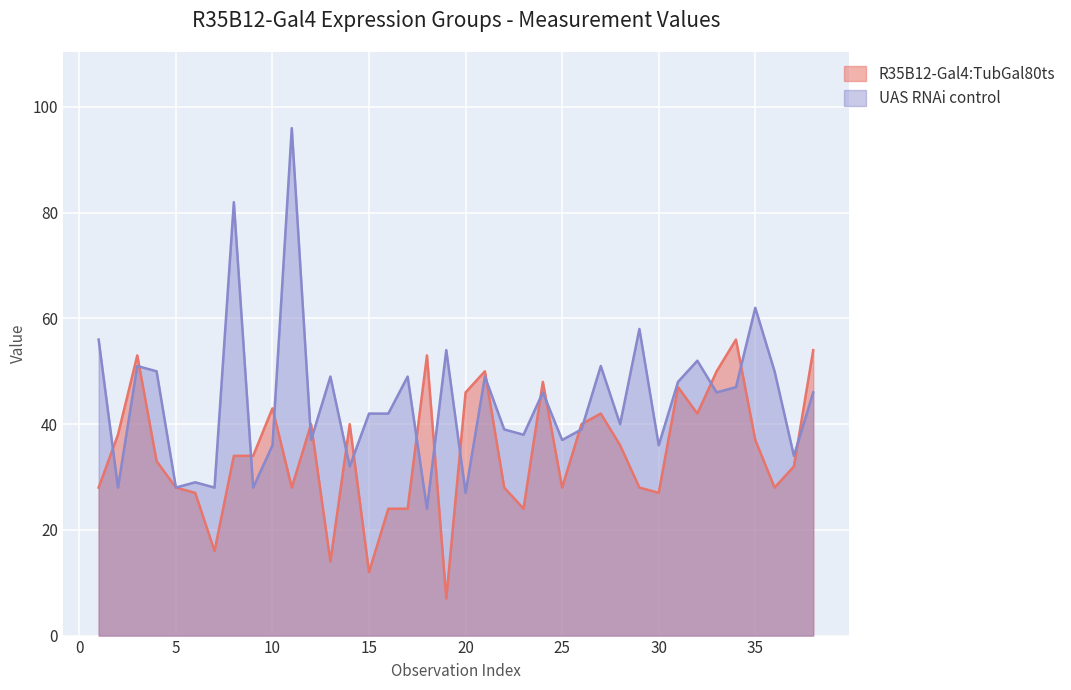

True or false: R35B12-Gal4:TubGal80ts has more than 2 points higher than both neighbors.

True